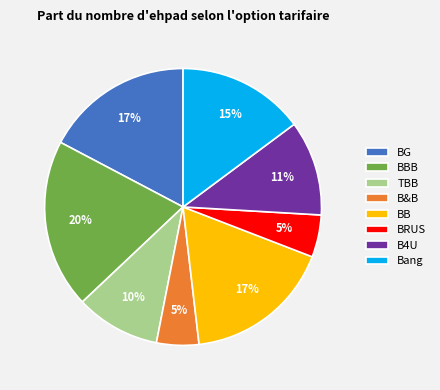

How many segments does this pie chart have?

8